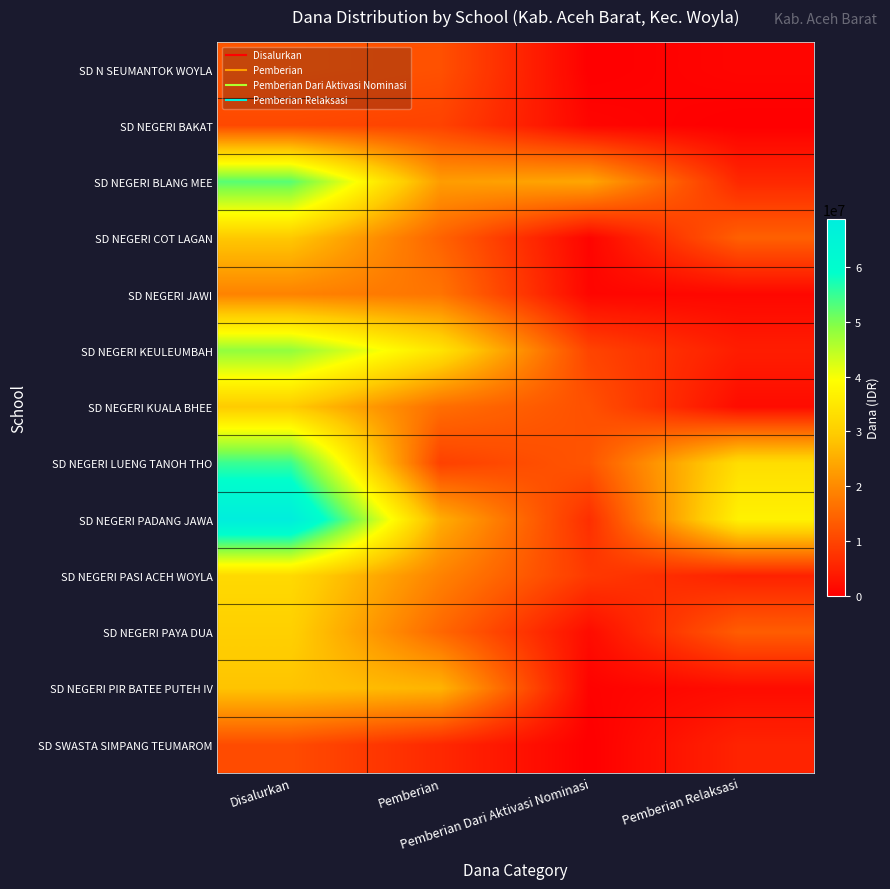

What is the maximum value shown in the chart?

68850000